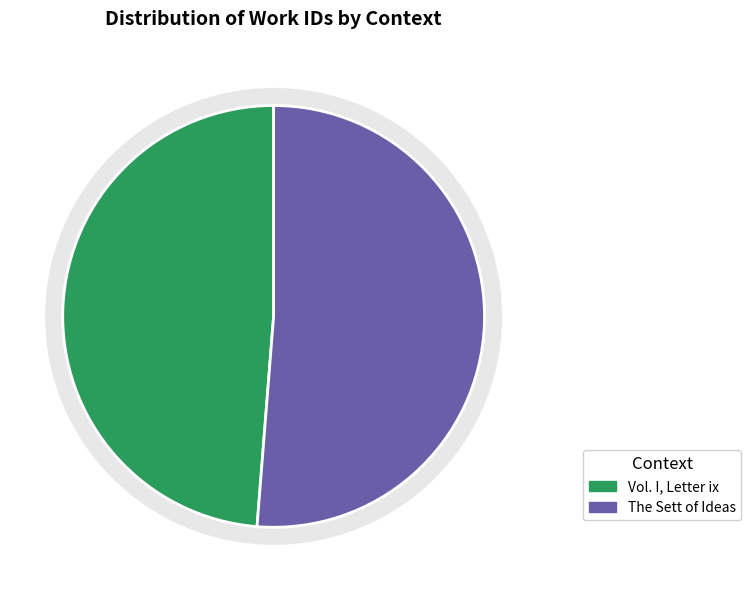

How many segments does this pie chart have?

2